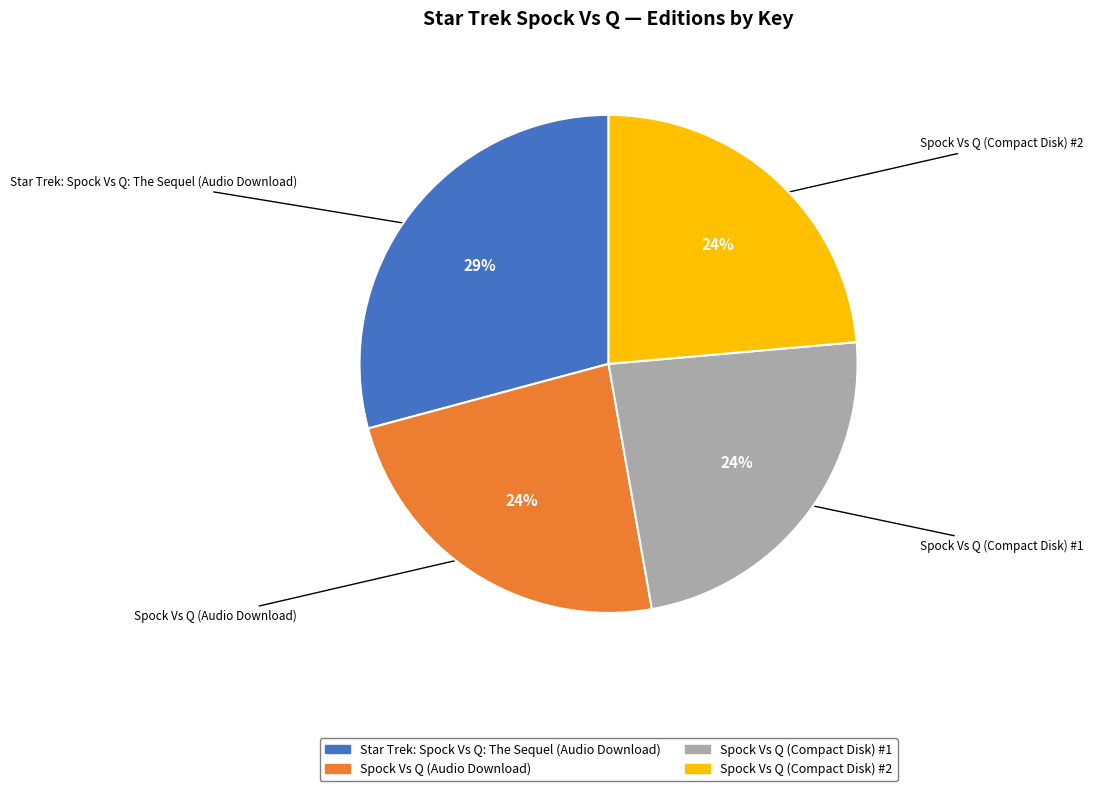

How many segments does this pie chart have?

4